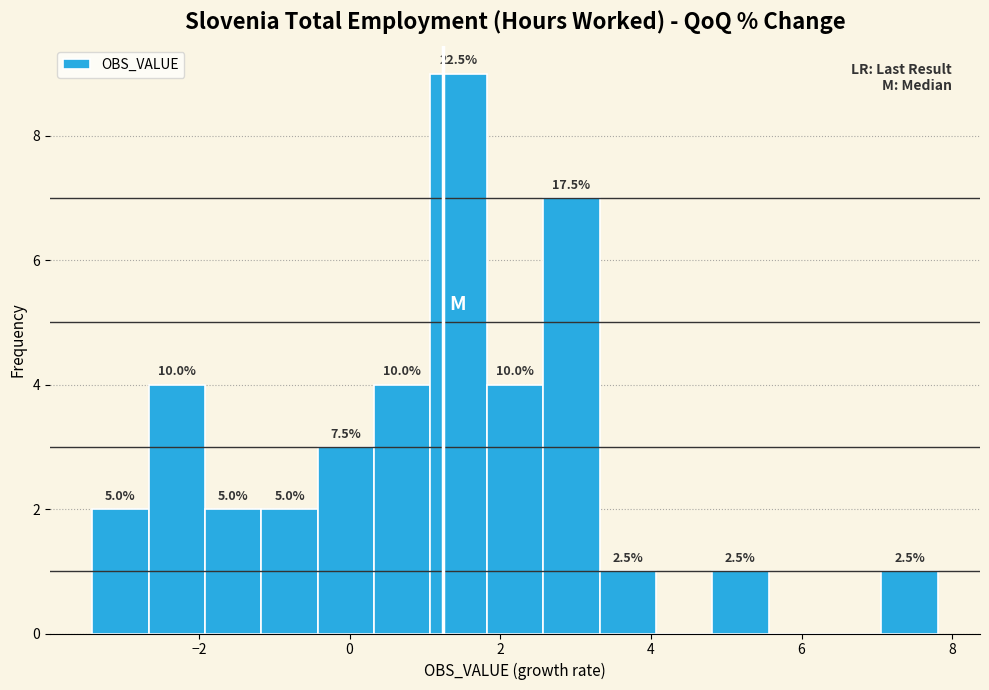

Read against the x-axis, roughly where is the centre of the tallest bar?

1.4